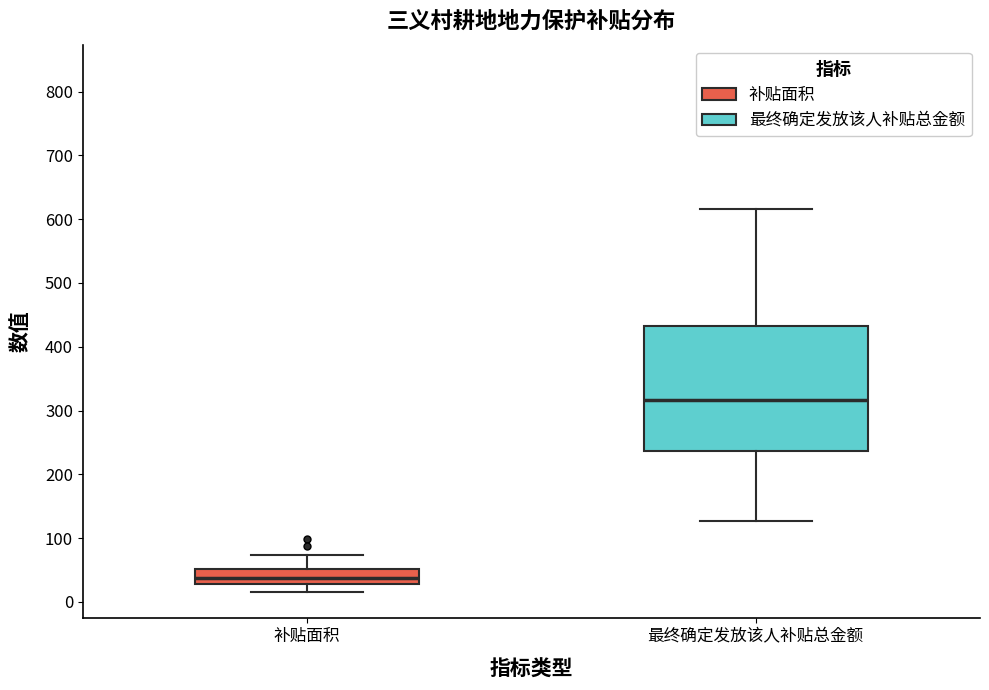

Reading left to right, read every box against the y-axis: the position of its median line, the range the box covers, and the ends of its whiskers. The values are not printed on the chart, so give them approximately, as read against the axis.

补贴面积: median 40, box 30 to 50, whiskers 20 to 70
最终确定发放该人补贴总金额: median 320, box 240 to 430, whiskers 130 to 620